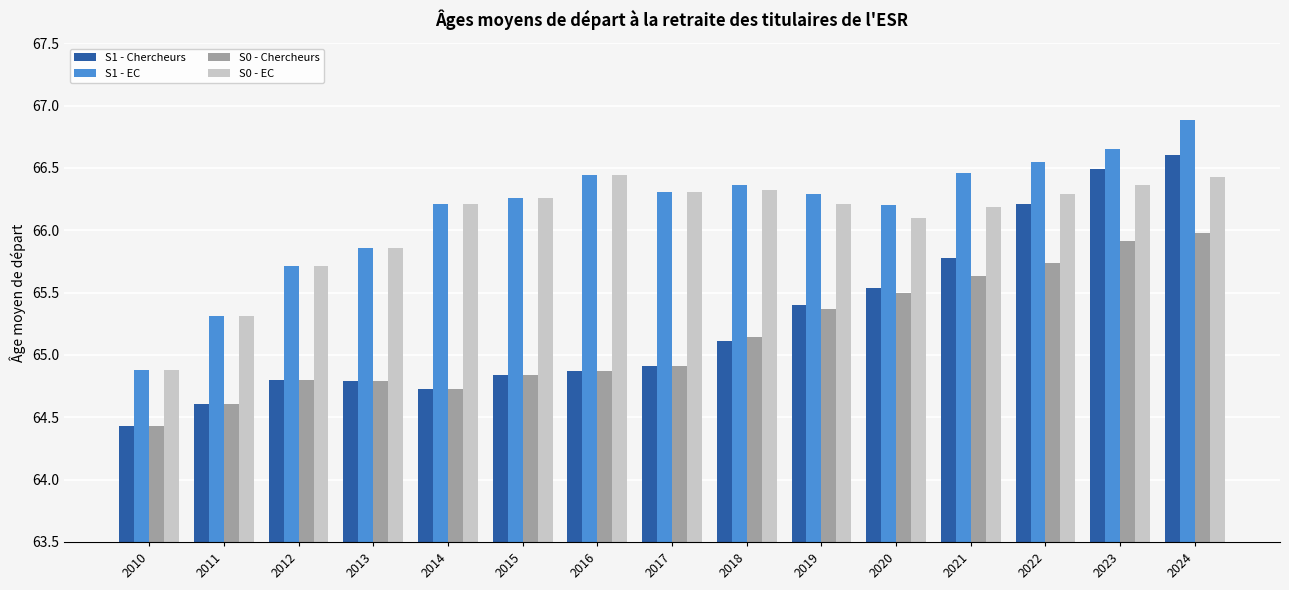

Read the S0 - EC value at 2021.

66.2